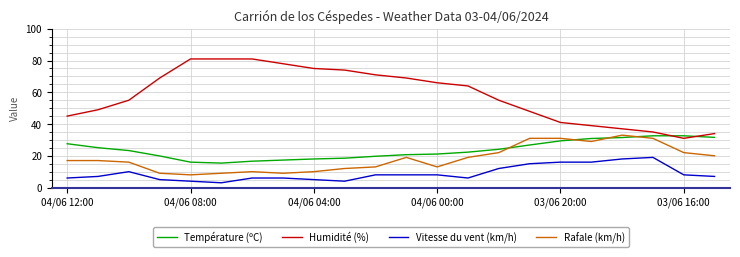

Does the chart display data point markers on the line(s)?

No